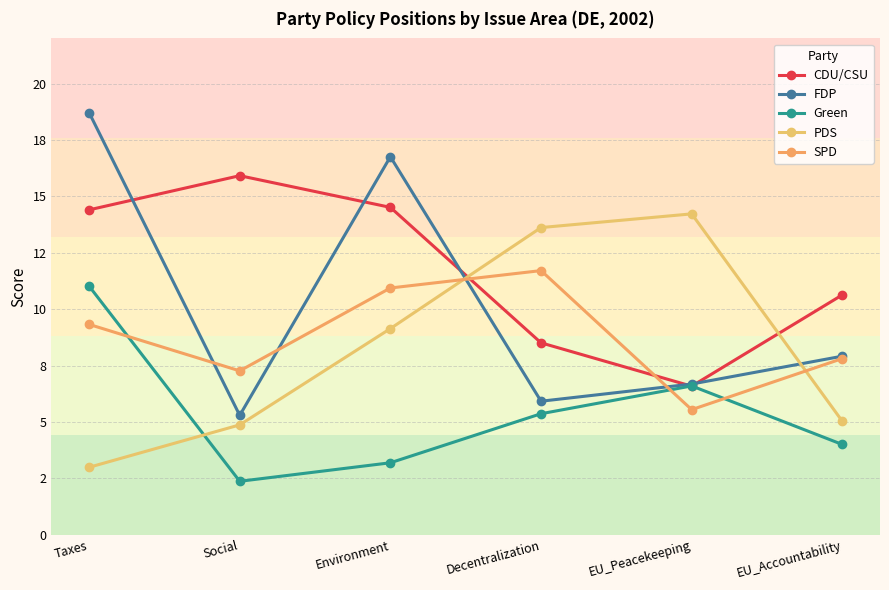

At which category is the sum across all series the highest?

Taxes